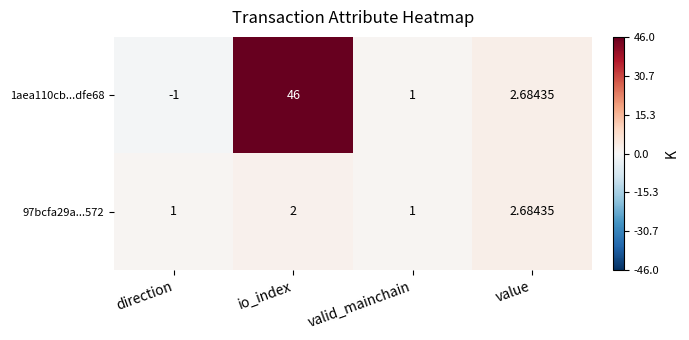

At which label does 97bcfa29a...572 reach its peak?

value